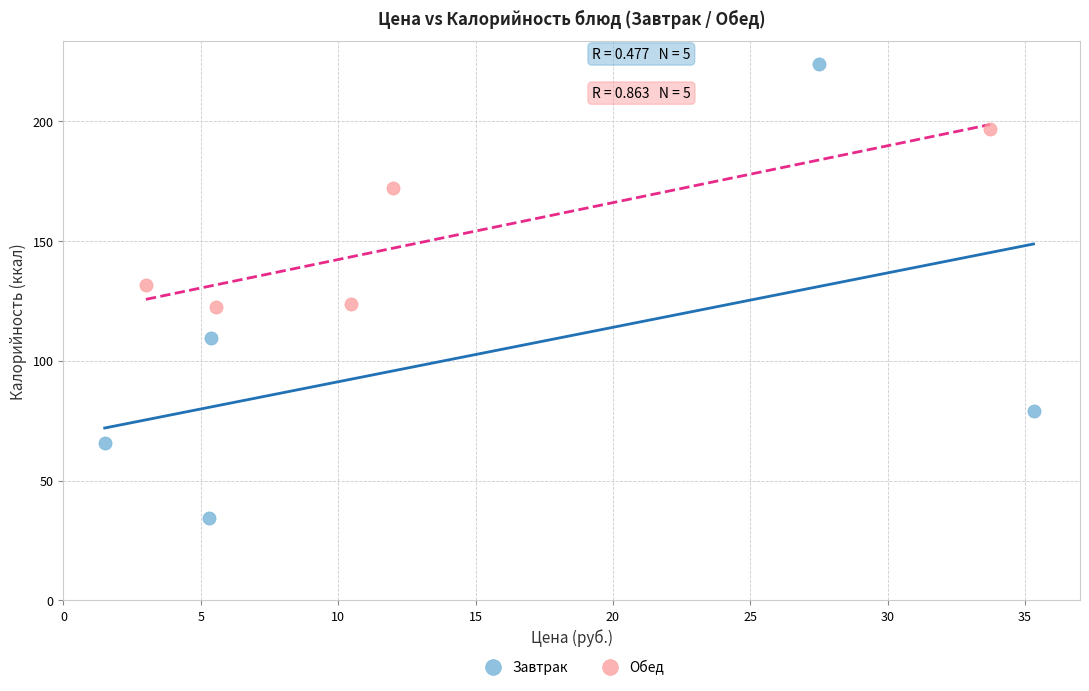

What are all the series names shown in the legend?

Завтрак, Обед